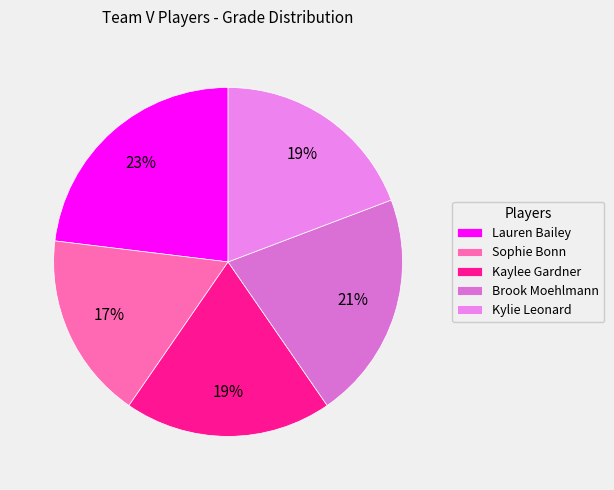

What is the ratio of the value at Brook Moehlmann to the value at Lauren Bailey?

0.9